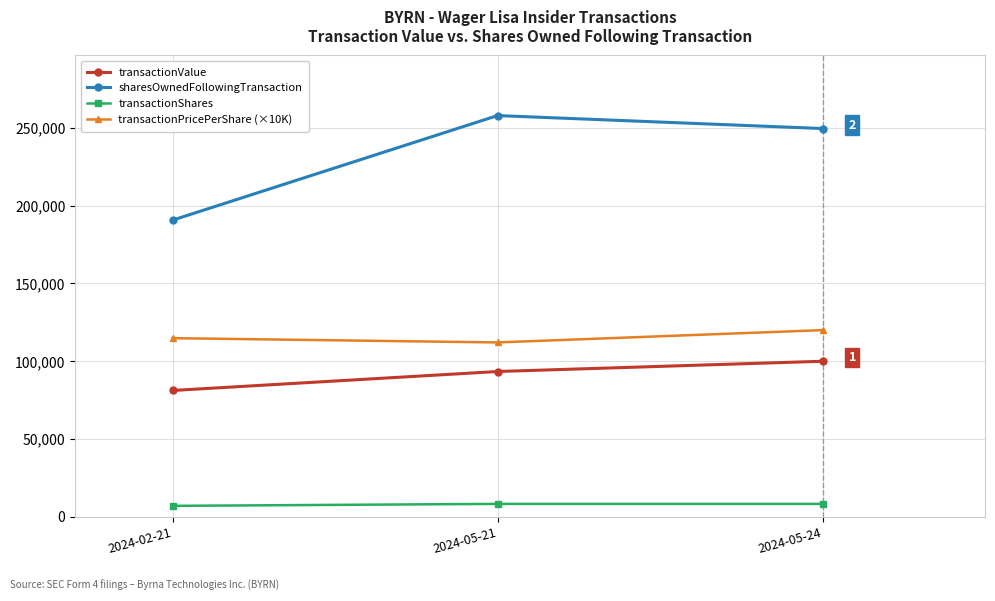

What is the maximum value for transactionPricePerShare (×10K)?

120000